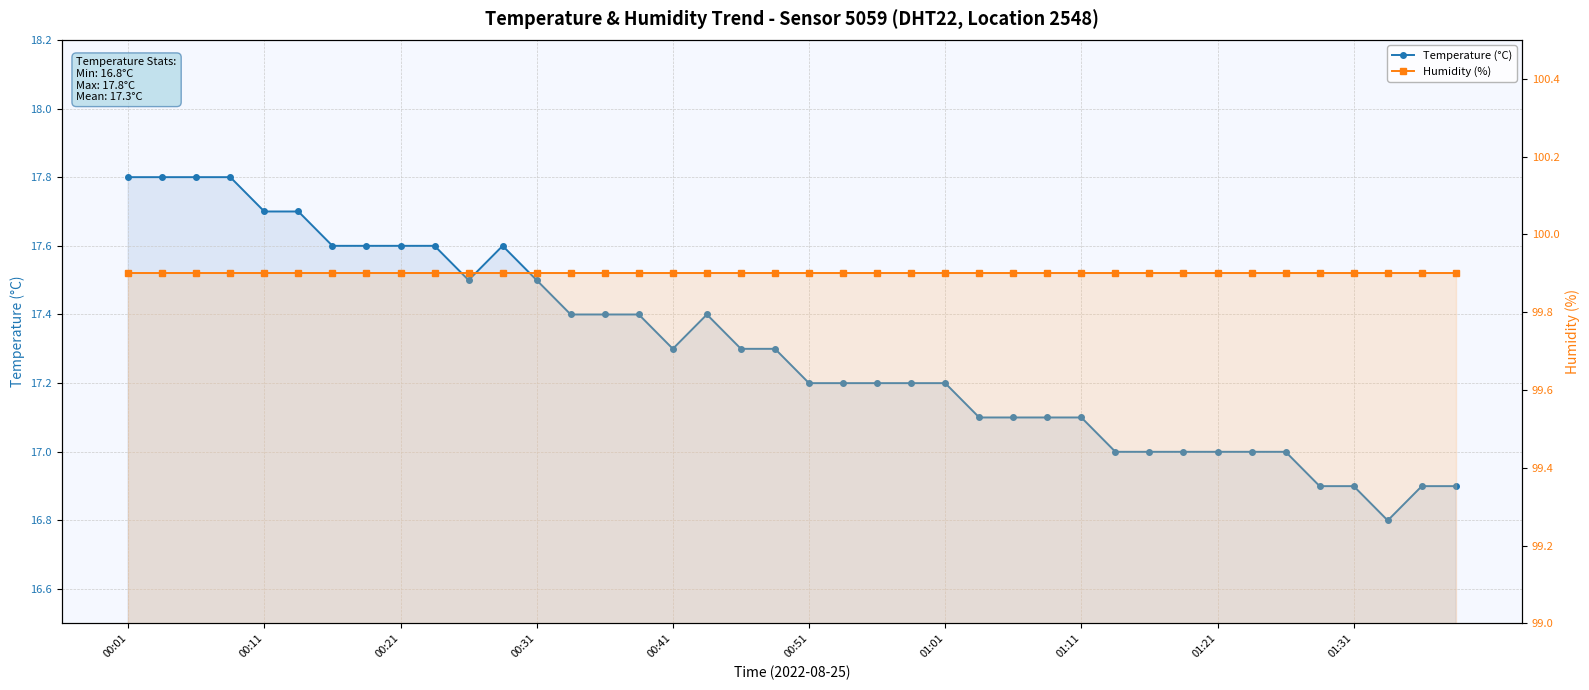

True or false: Humidity (%) and Temperature (°C) cross at least once.

False